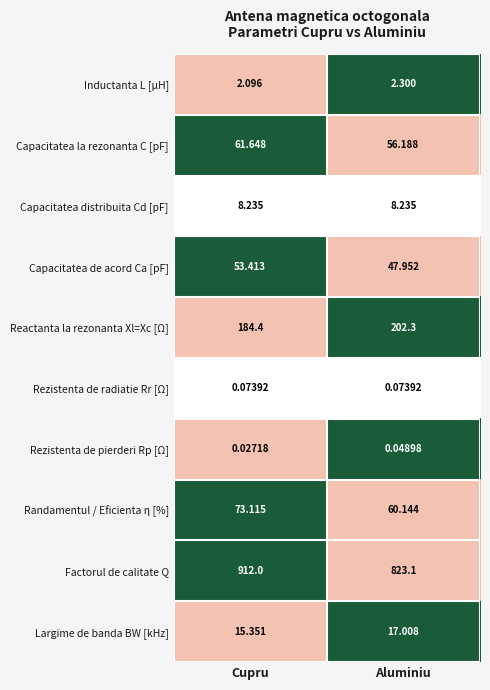

Which category has the lowest value across all series?

Cupru